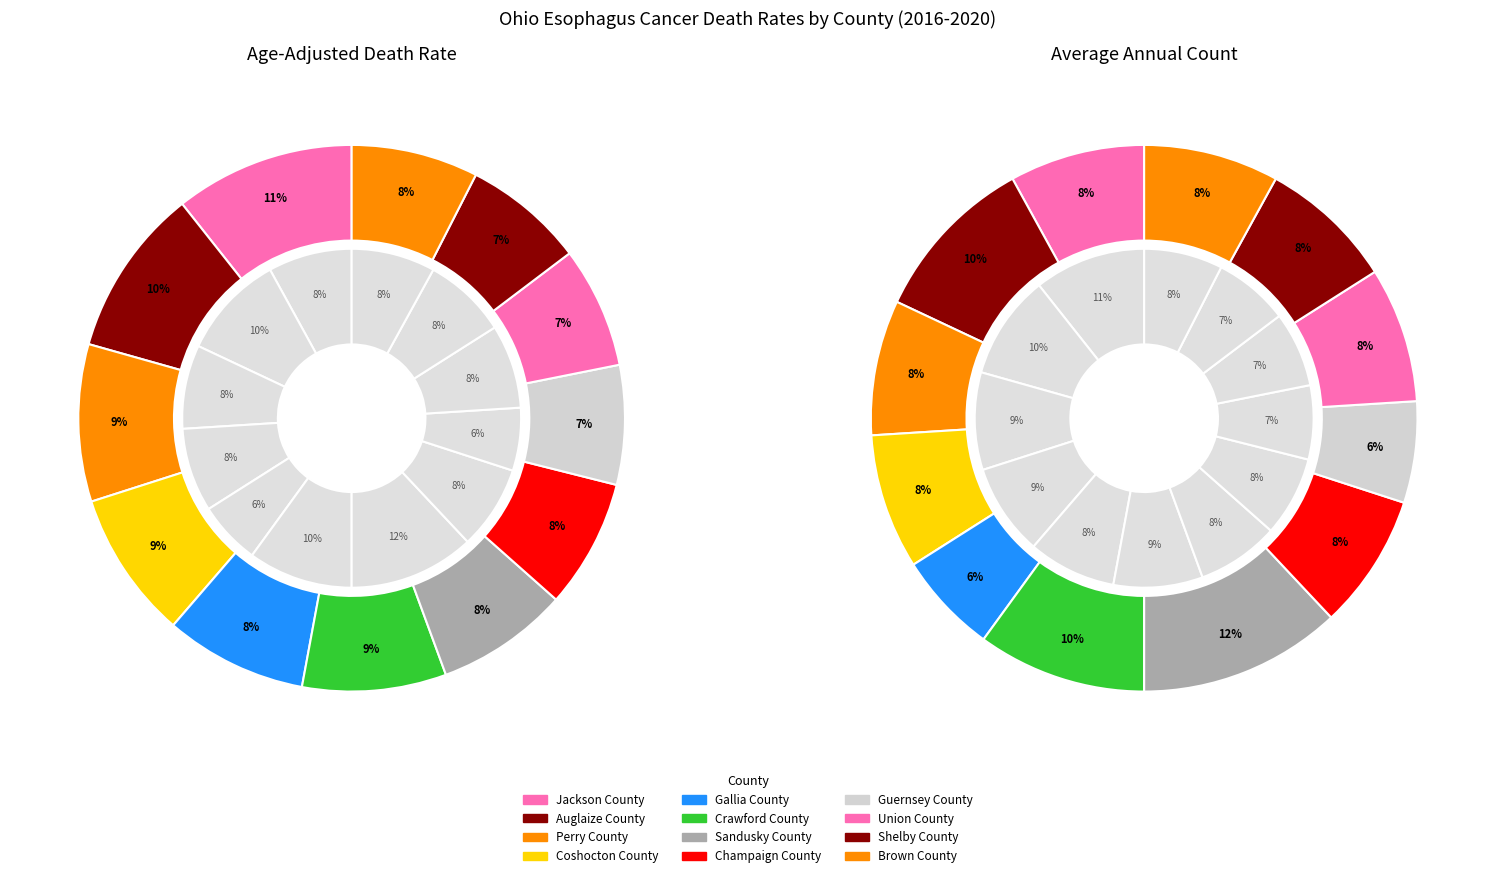

True or false: 10 accounts for 8% of the total.

True